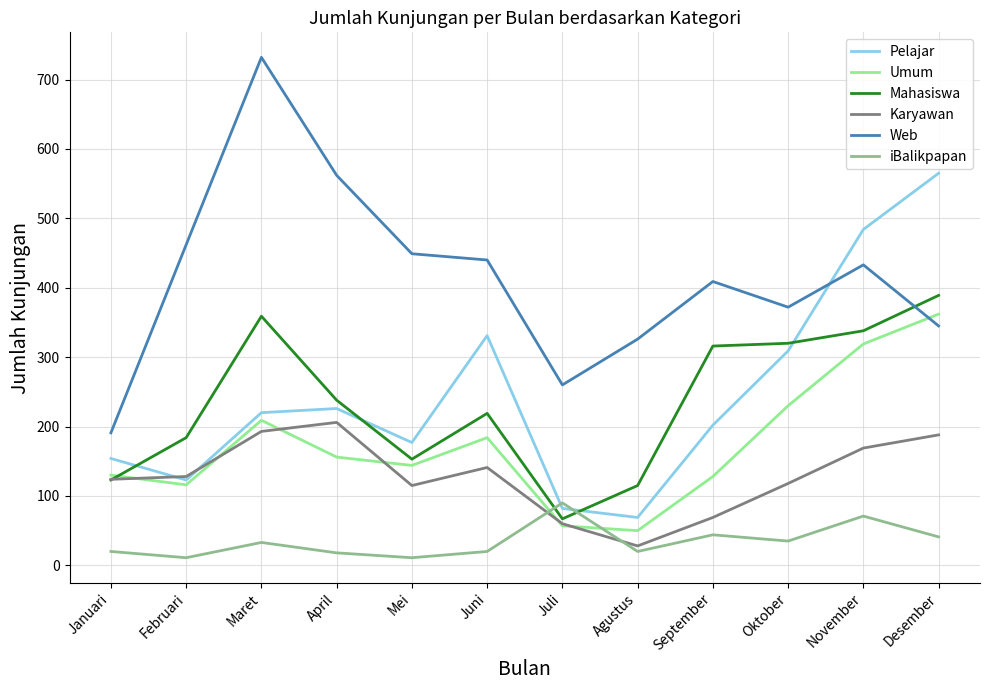

Between which two adjacent categories do Pelajar and Karyawan first intersect?

Januari and Februari